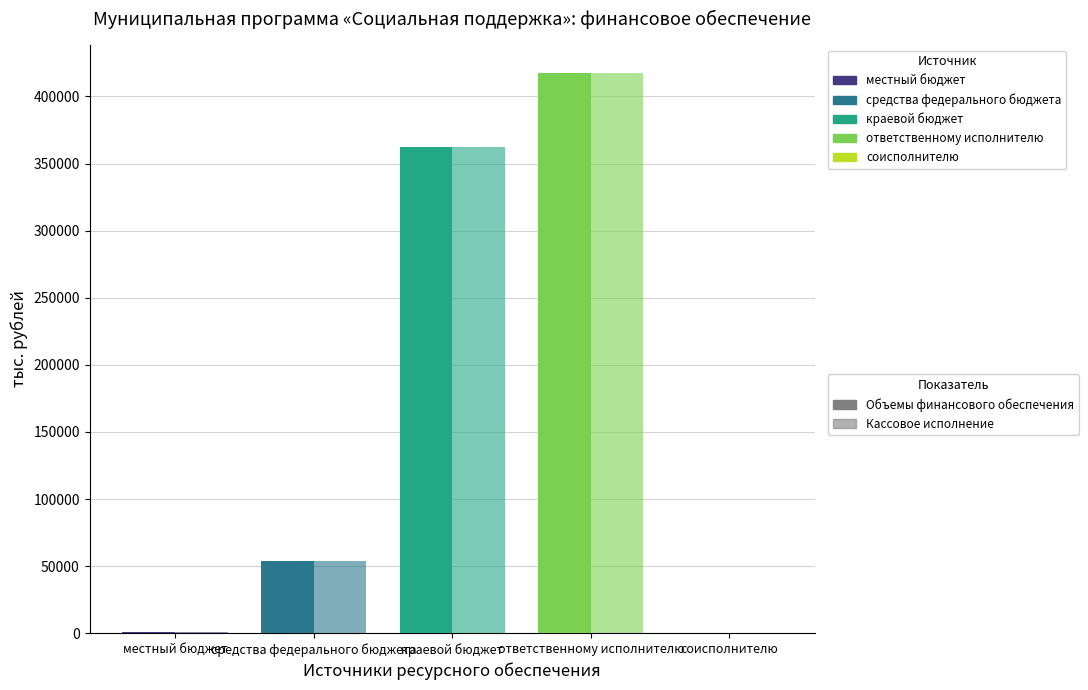

At which category is the sum across all series the highest?

ответственному исполнителю